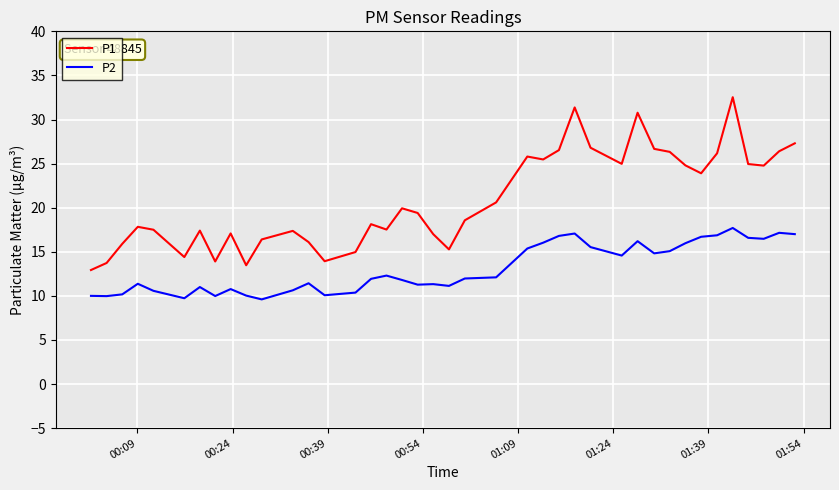

What is the maximum value for P1?

32.5